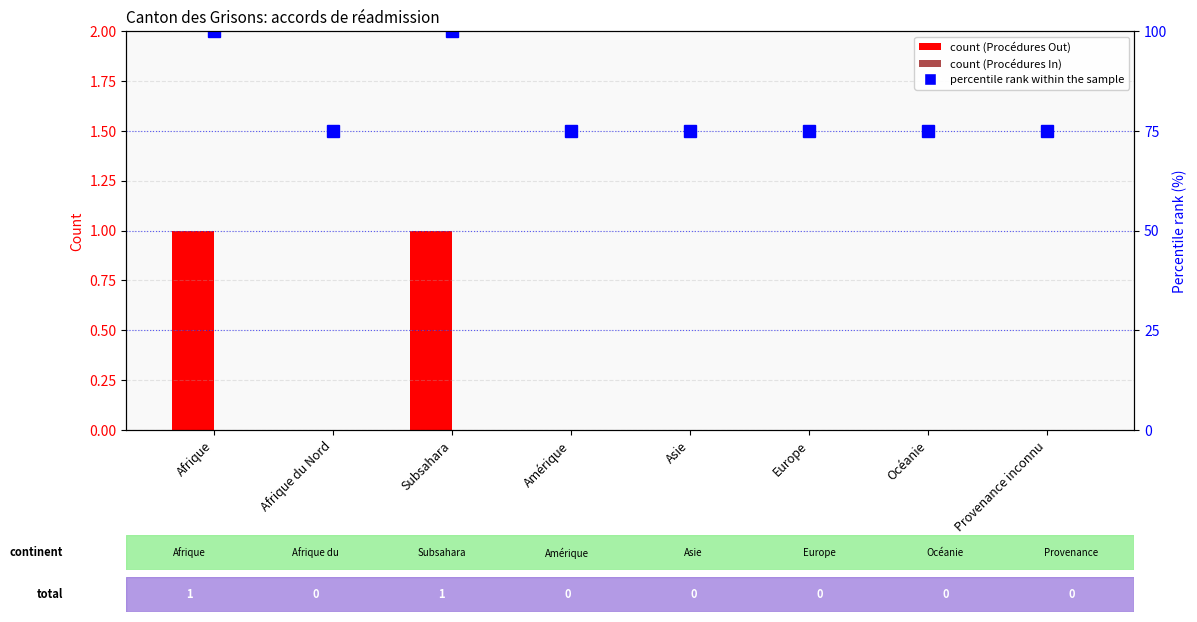

Count the percentile rank within the sample values in the range 75 to 100.

8